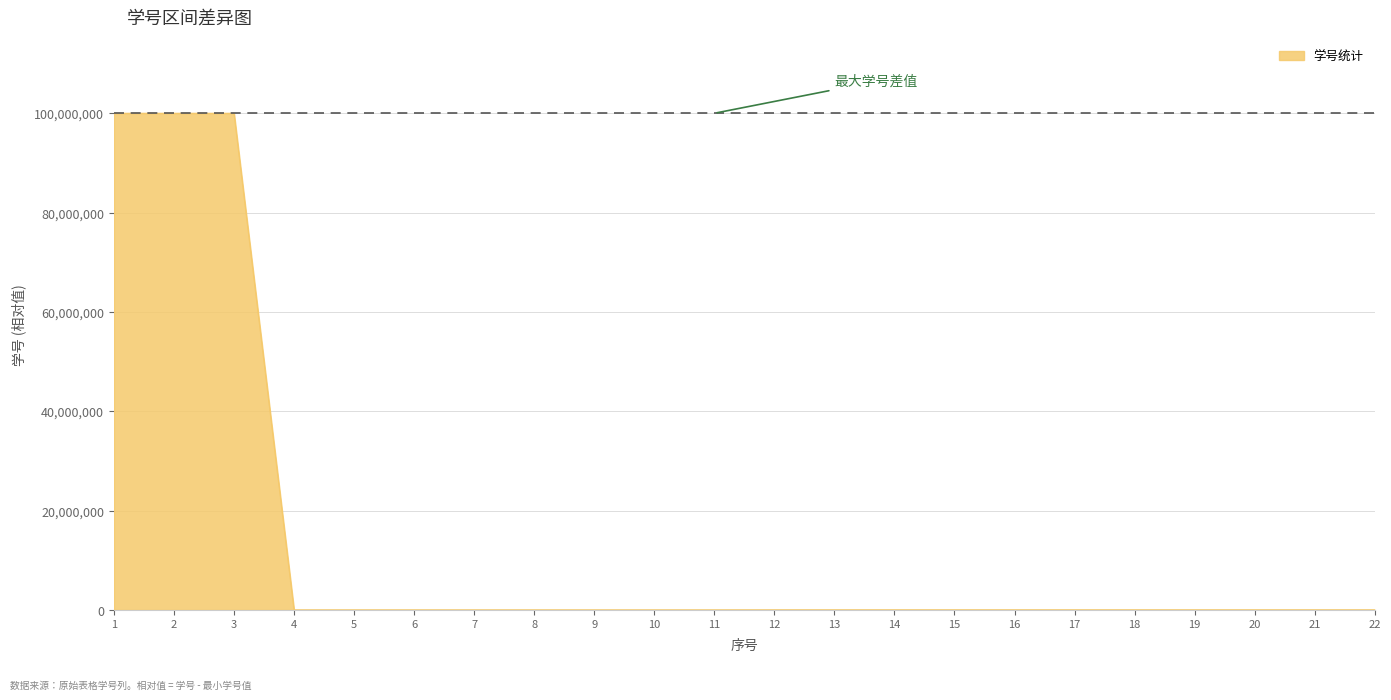

What is the greatest value displayed?

100010024